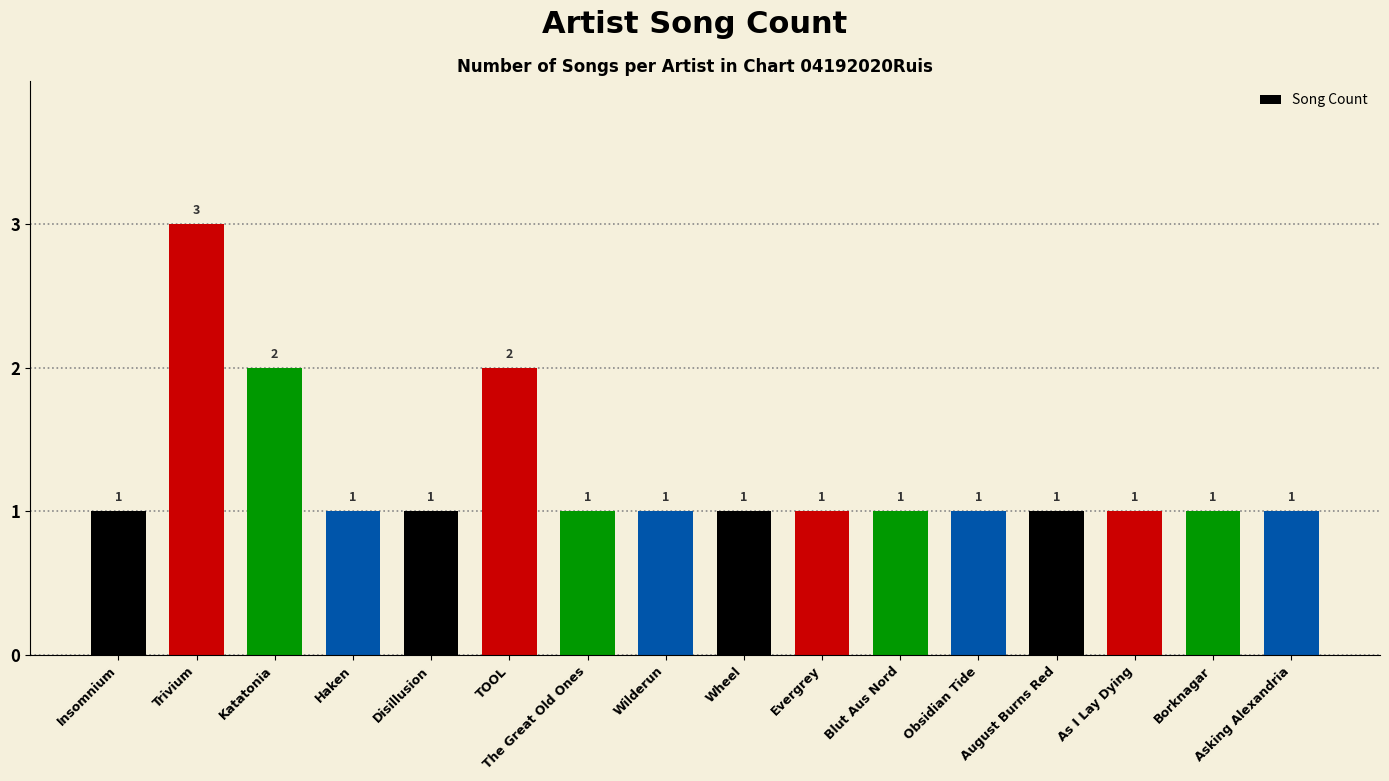

What is the smallest value displayed?

1